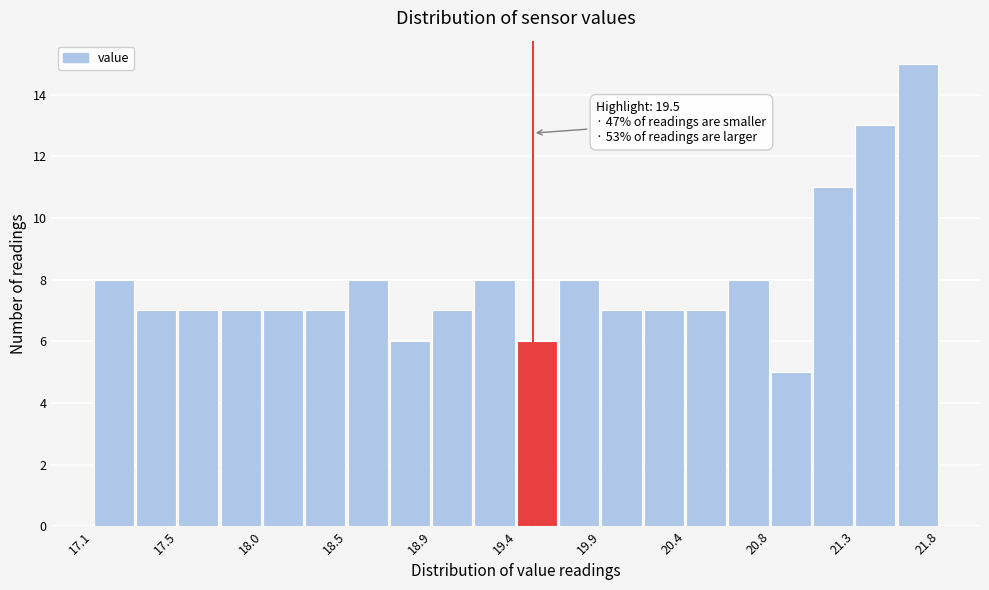

Which range on the x-axis has the tallest bar?

21.55 to 21.75